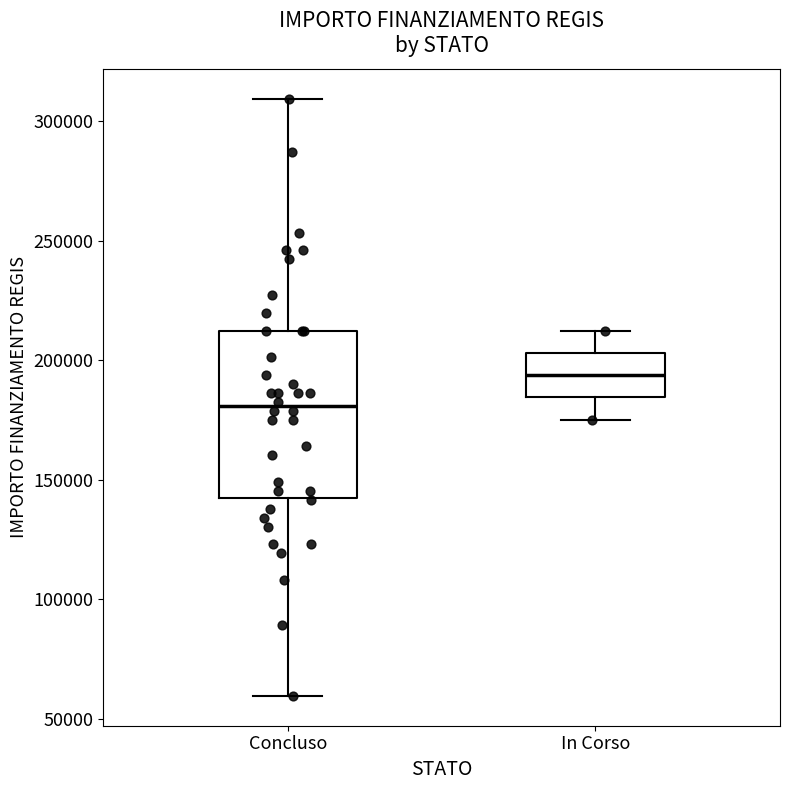

Where does the lower whisker of the box for In Corso end on the y-axis? The values are not printed on the chart, so give them approximately, as read against the axis.

175000